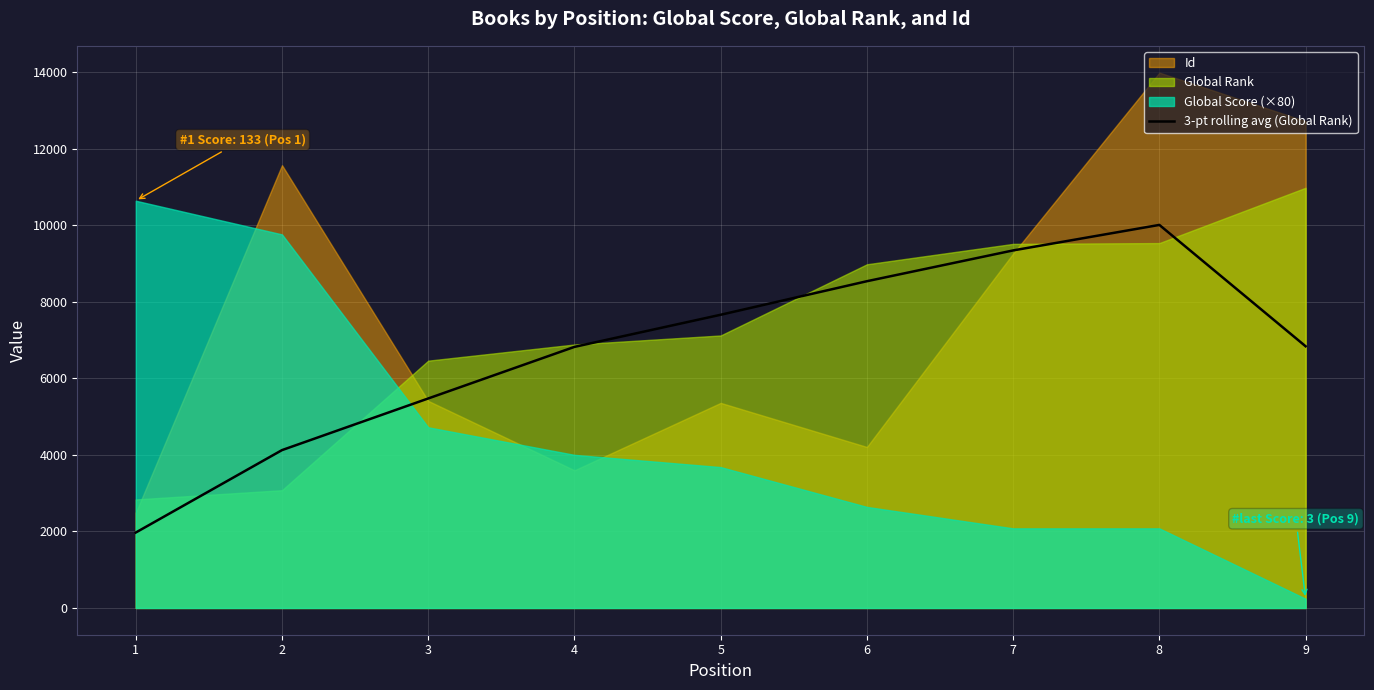

The value at 6 is 12634.2. True or false?

False